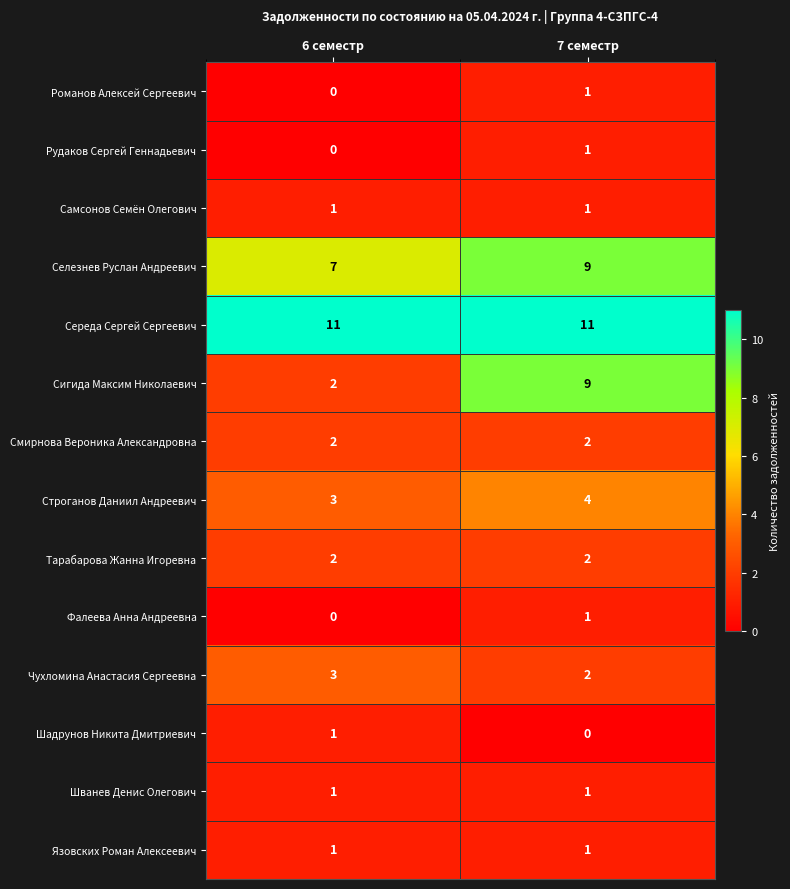

The value of Сигида Максим Николаевич at 6 семестр is 1. True or false?

False